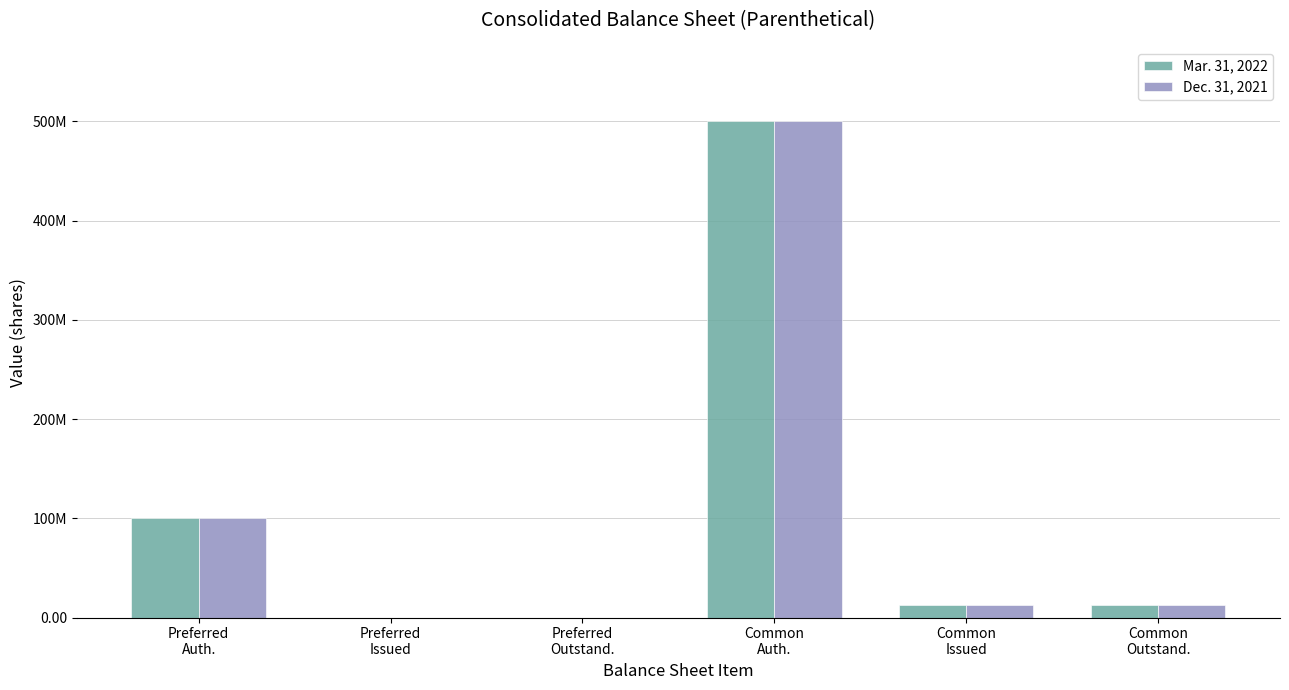

What are all the series names shown in the legend?

Mar. 31, 2022, Dec. 31, 2021